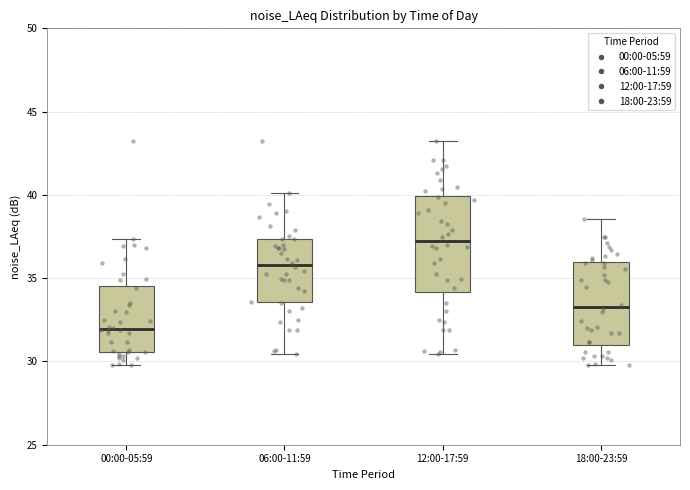

Reading left to right, read every box against the y-axis: the position of its median line, the range the box covers, and the ends of its whiskers. The values are not printed on the chart, so give them approximately, as read against the axis.

00:00-05:59: median 32.0, box 30.5 to 34.5, whiskers 30.0 to 37.5
06:00-11:59: median 36.0, box 33.5 to 37.5, whiskers 30.5 to 40.0
12:00-17:59: median 37.0, box 34.0 to 40.0, whiskers 30.5 to 43.5
18:00-23:59: median 33.5, box 31.0 to 36.0, whiskers 30.0 to 38.5